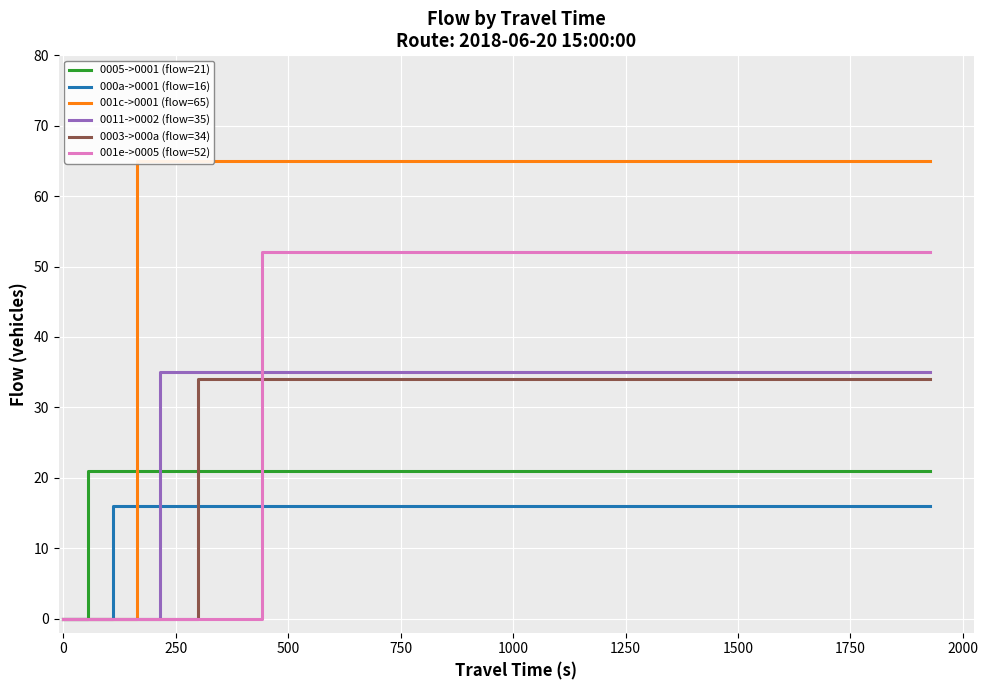

At which category is the sum across all series the highest?

1250